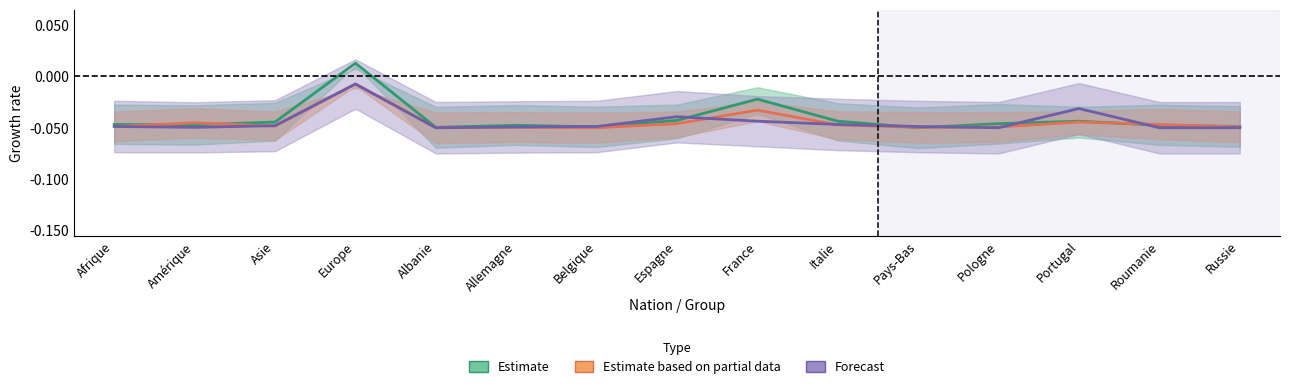

List the series in order of their peak value, lowest first.

Estimate based on partial data, Forecast, Estimate